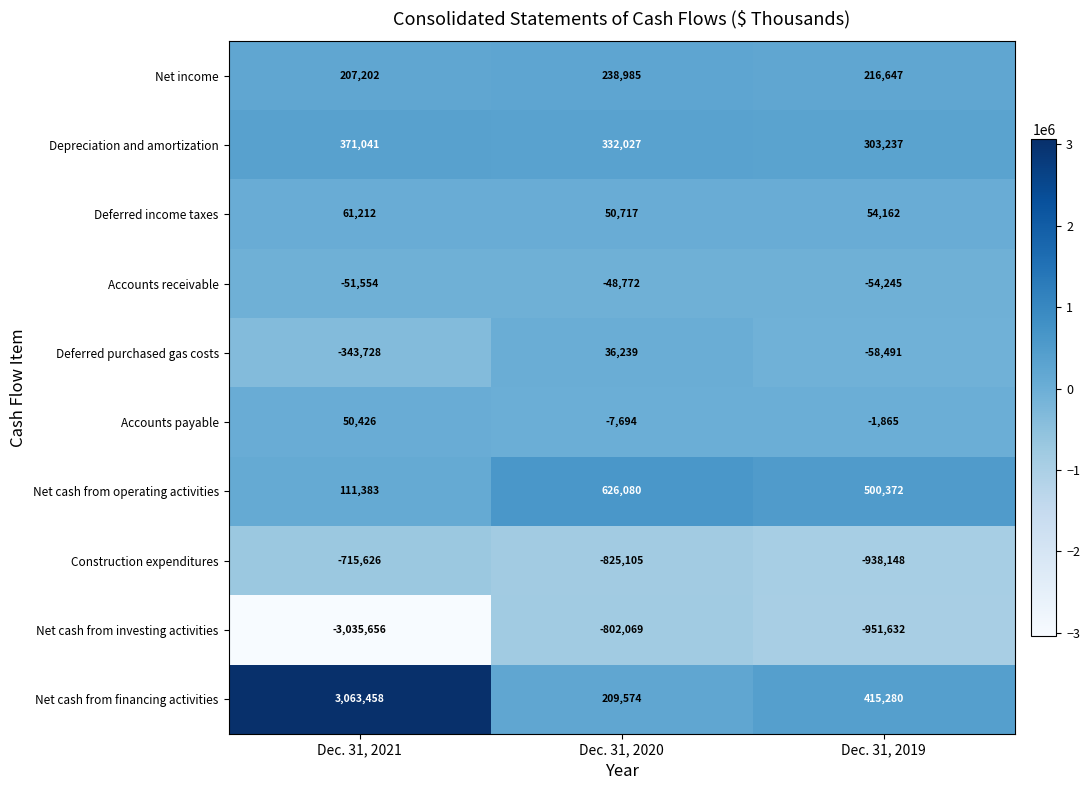

What is the total value across all series at Dec. 31, 2021?

-281842